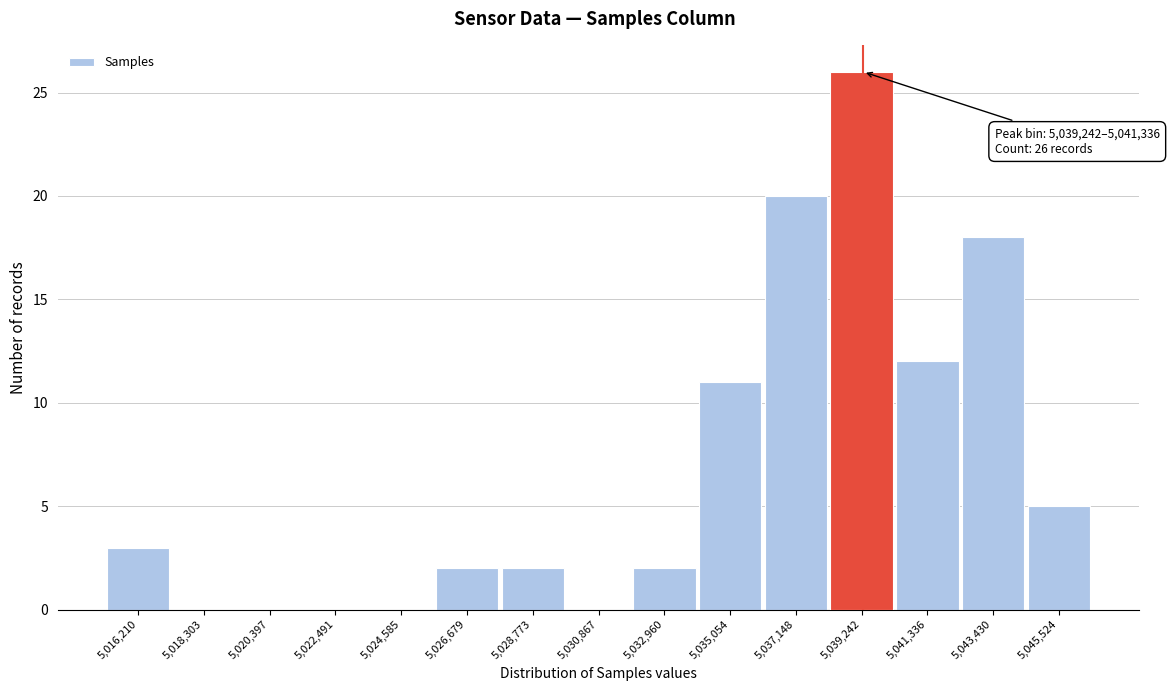

Reading left to right, what are all the values shown in this chart?

5,016,210=3	5,018,303=0	5,020,397=0	5,022,491=0	5,024,585=0	5,026,679=2	5,028,773=2	5,030,867=0	5,032,960=2	5,035,054=11	5,037,148=20	5,039,242=26	5,041,336=12	5,043,430=18	5,045,524=5